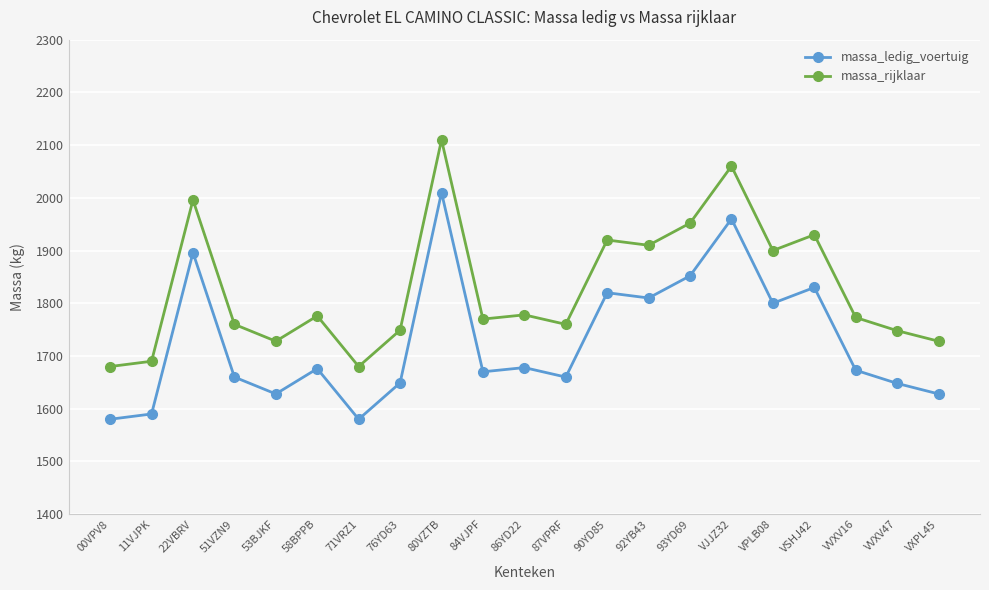

What is the label of the 19th point from the left?

VVXV16